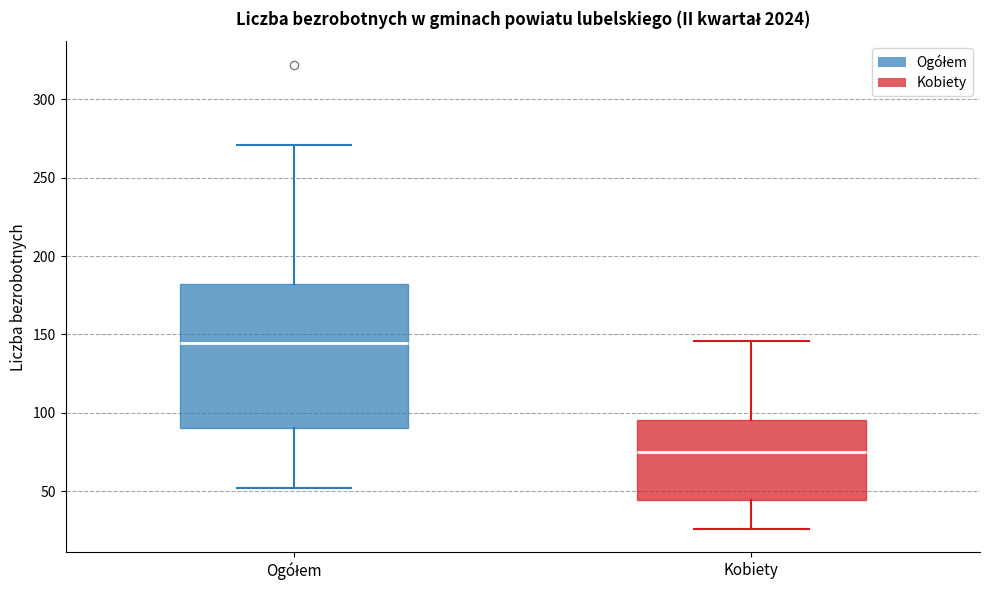

Which box's median line is the highest?

Ogółem